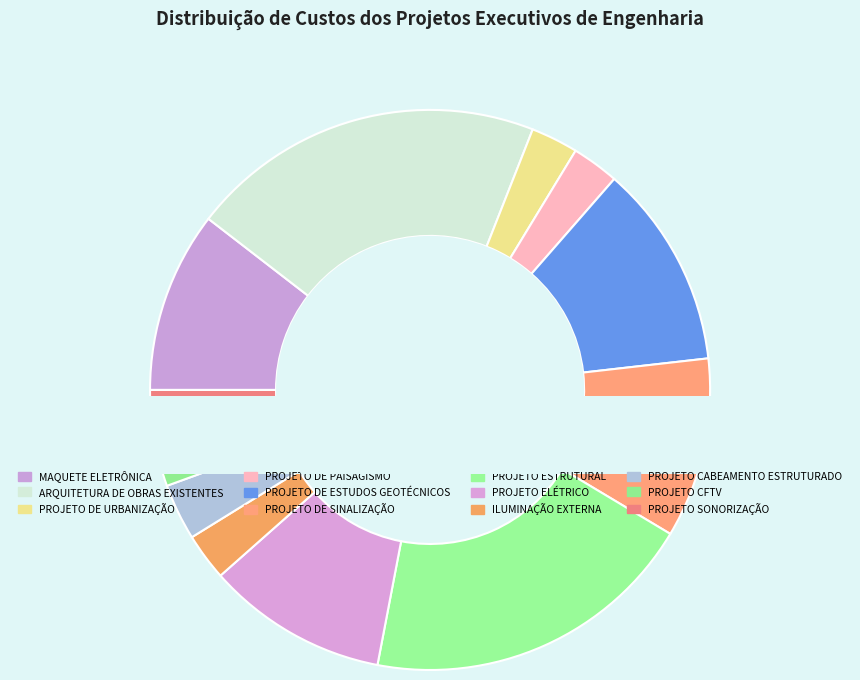

Is it true that PROJETO SONORIZAÇÃO is 3% of the pie?

True